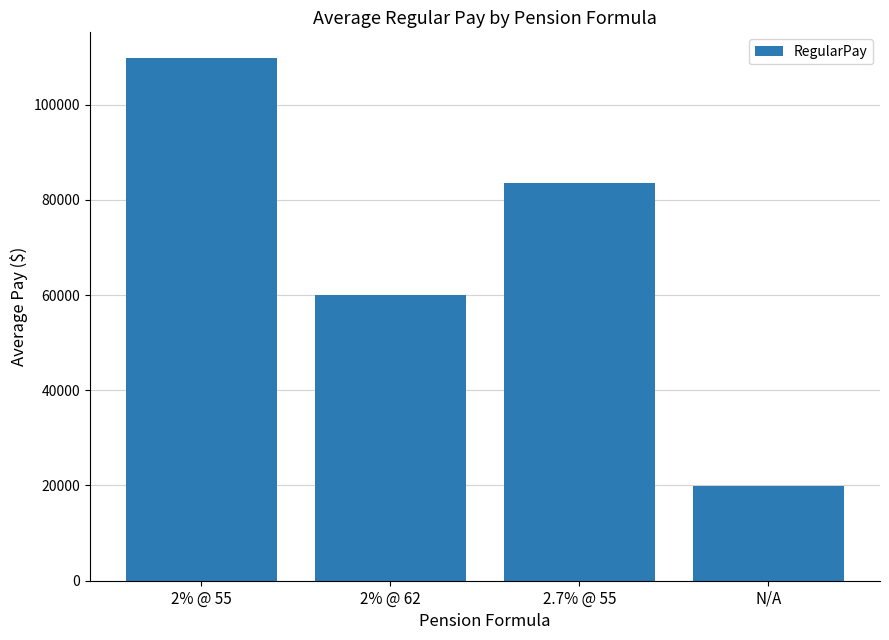

Which label corresponds to the smallest value in the chart?

N/A